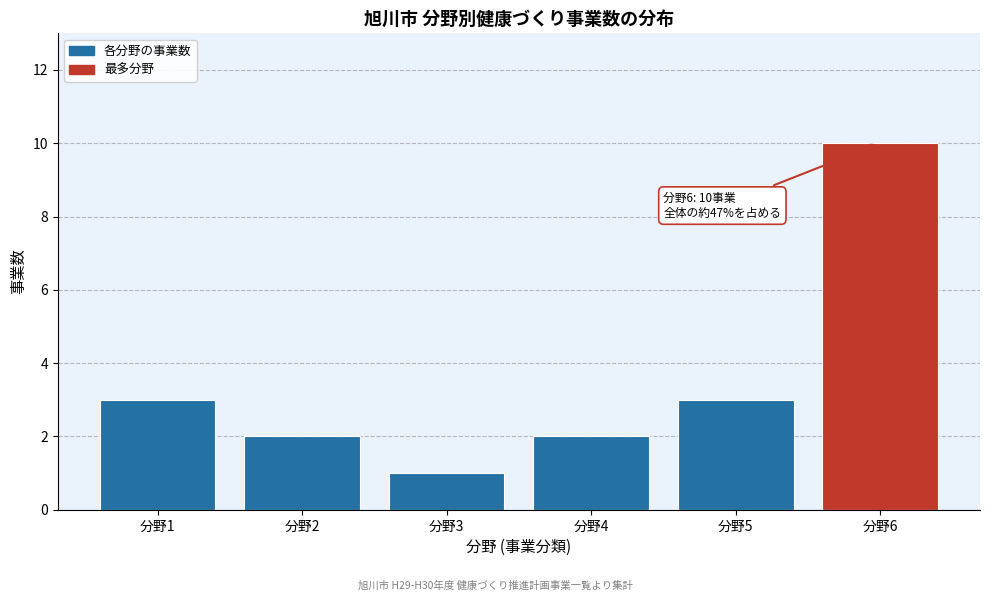

Reading right to left, list all the values displayed in this chart.

10	3	2	1	2	3